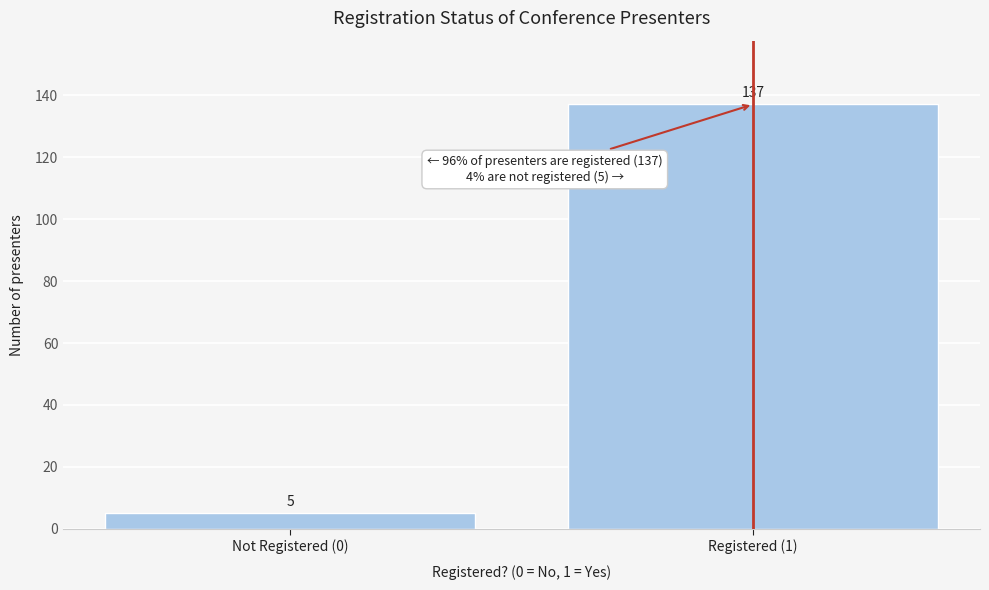

Reading right to left, extract all data points from this chart.

Registered (1)=137	Not Registered (0)=5